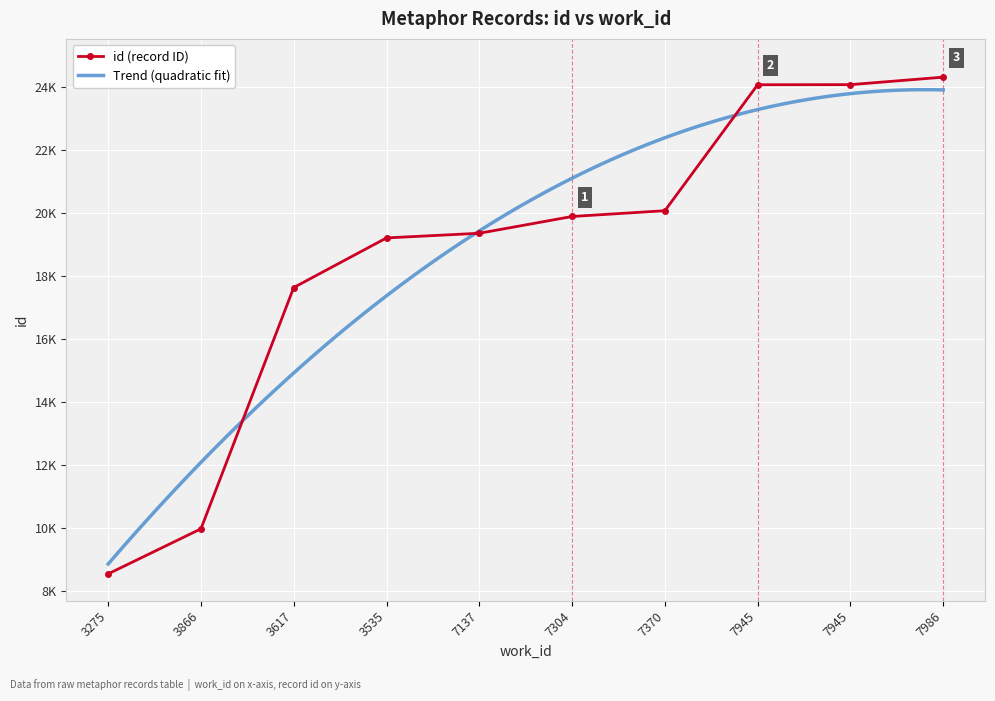

How many series are shown in this chart?

1